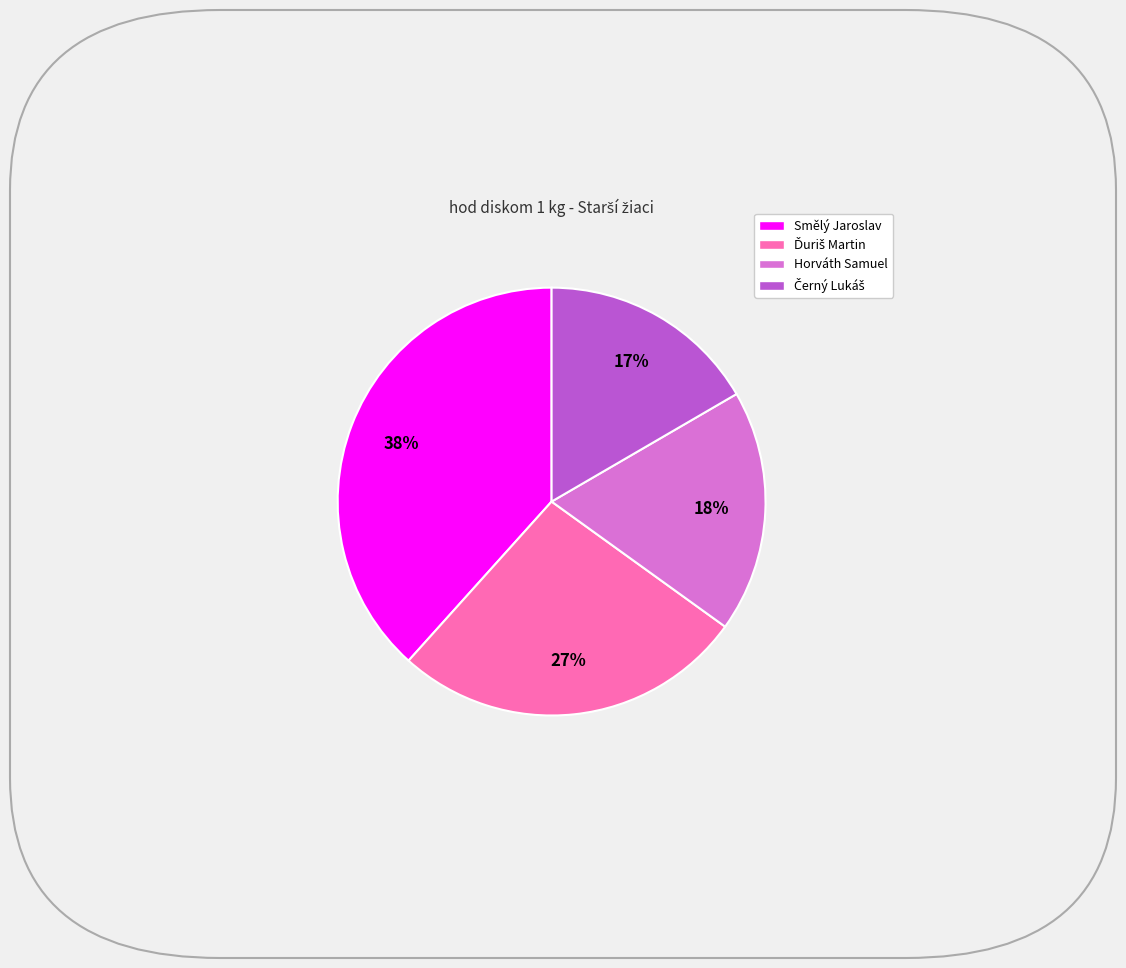

To the nearest percent, what is the average slice percentage?

25%